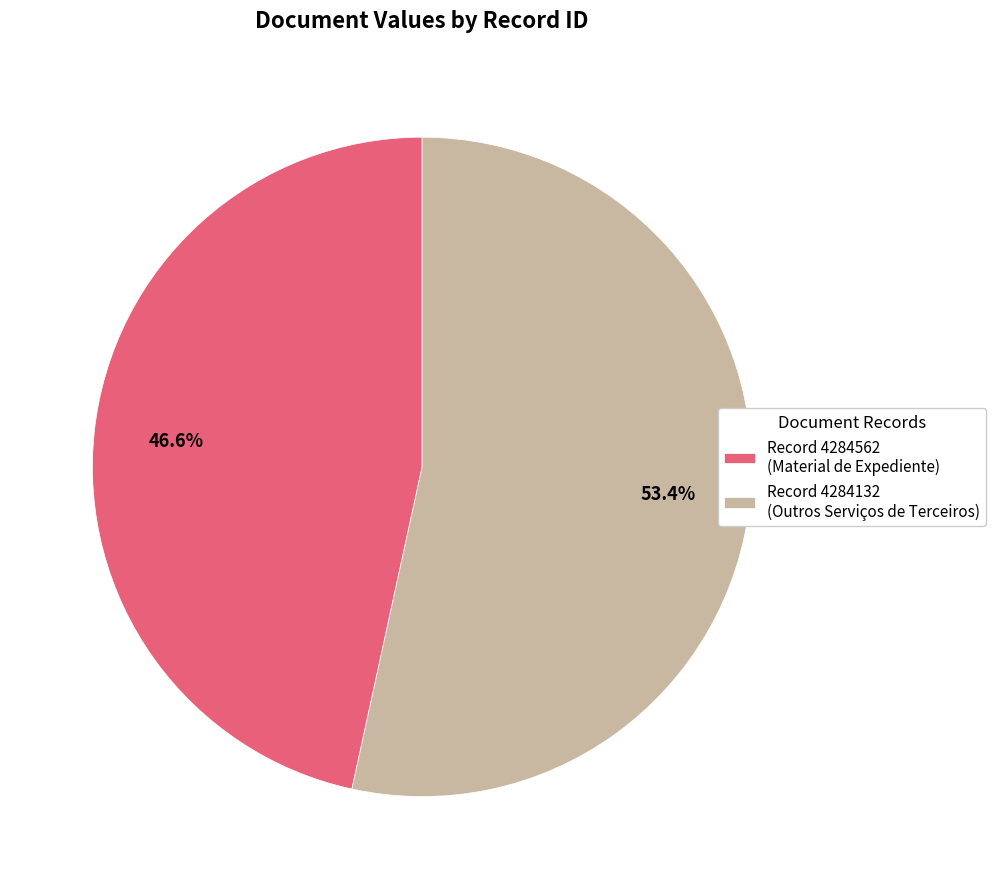

How much of the chart is everything except Record 4284132 (Outros Serviços de Terceiros)?

46.6%